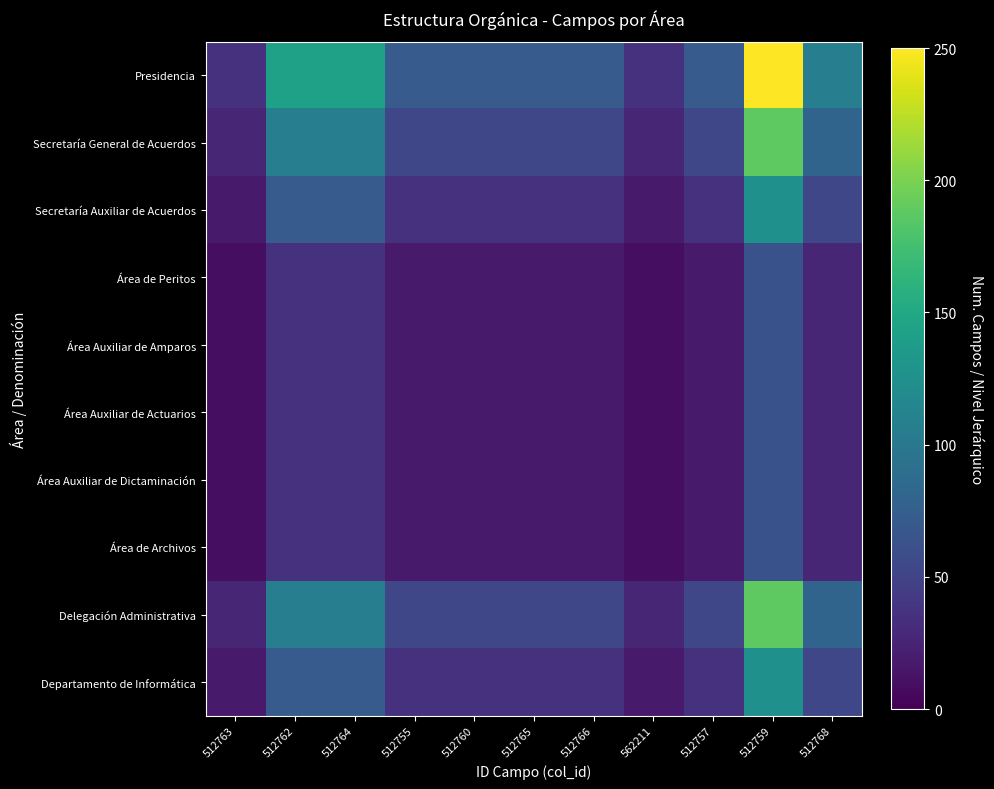

Reading left to right, list all the values displayed in this chart.

Presidencia: 512763=35.7	512762=142.9	512764=142.9	512755=71.4	512760=71.4	512765=71.4	512766=71.4	562211=35.7	512757=71.4	512759=250.0	512768=107.1
Secretaría General de Acuerdos: 512763=26.8	512762=107.1	512764=107.1	512755=53.6	512760=53.6	512765=53.6	512766=53.6	562211=26.8	512757=53.6	512759=187.5	512768=80.4
Secretaría Auxiliar de Acuerdos: 512763=17.9	512762=71.4	512764=71.4	512755=35.7	512760=35.7	512765=35.7	512766=35.7	562211=17.9	512757=35.7	512759=125.0	512768=53.6
Área de Peritos: 512763=8.9	512762=35.7	512764=35.7	512755=17.9	512760=17.9	512765=17.9	512766=17.9	562211=8.9	512757=17.9	512759=62.5	512768=26.8
Área Auxiliar de Amparos: 512763=8.9	512762=35.7	512764=35.7	512755=17.9	512760=17.9	512765=17.9	512766=17.9	562211=8.9	512757=17.9	512759=62.5	512768=26.8
Área Auxiliar de Actuarios: 512763=8.9	512762=35.7	512764=35.7	512755=17.9	512760=17.9	512765=17.9	512766=17.9	562211=8.9	512757=17.9	512759=62.5	512768=26.8
Área Auxiliar de Dictaminación: 512763=8.9	512762=35.7	512764=35.7	512755=17.9	512760=17.9	512765=17.9	512766=17.9	562211=8.9	512757=17.9	512759=62.5	512768=26.8
Área de Archivos: 512763=8.9	512762=35.7	512764=35.7	512755=17.9	512760=17.9	512765=17.9	512766=17.9	562211=8.9	512757=17.9	512759=62.5	512768=26.8
Delegación Administrativa: 512763=26.8	512762=107.1	512764=107.1	512755=53.6	512760=53.6	512765=53.6	512766=53.6	562211=26.8	512757=53.6	512759=187.5	512768=80.4
Departamento de Informática: 512763=17.9	512762=71.4	512764=71.4	512755=35.7	512760=35.7	512765=35.7	512766=35.7	562211=17.9	512757=35.7	512759=125.0	512768=53.6